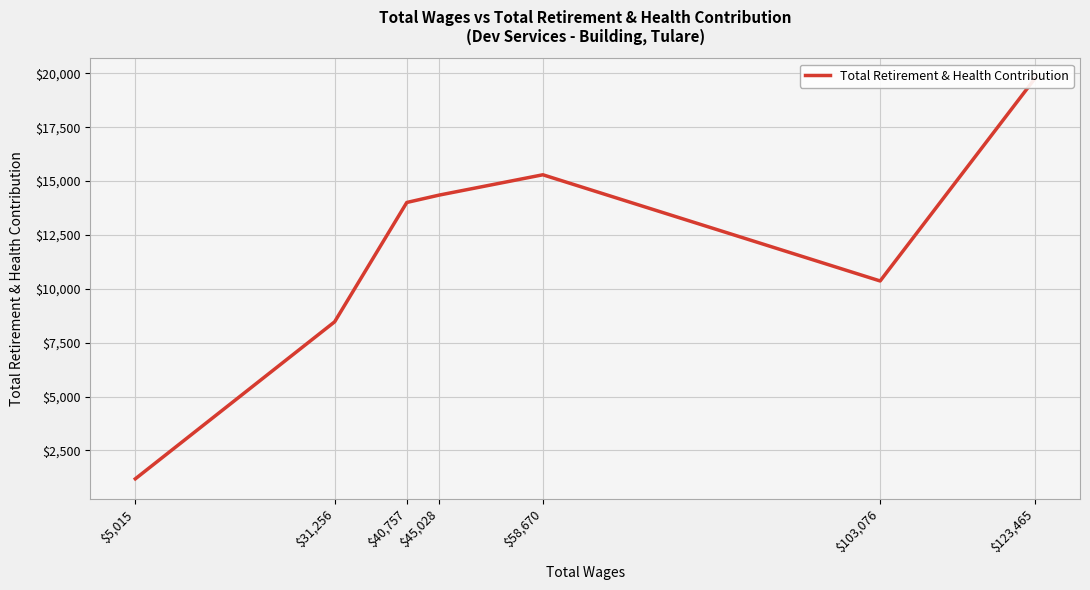

What is the difference between the maximum and minimum values?

18580